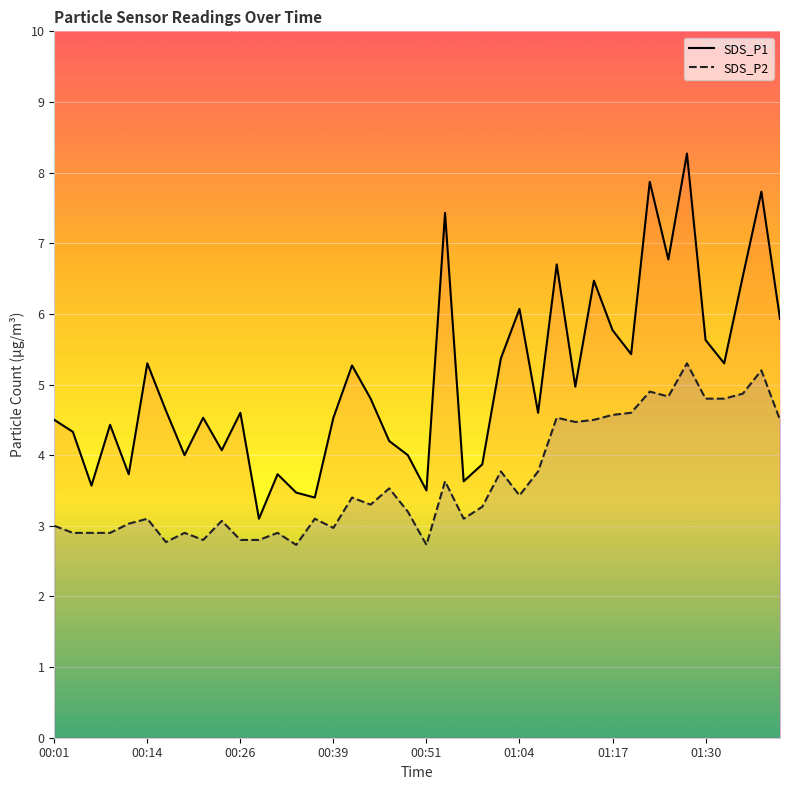

Which series has the widest spread of values?

SDS_P1